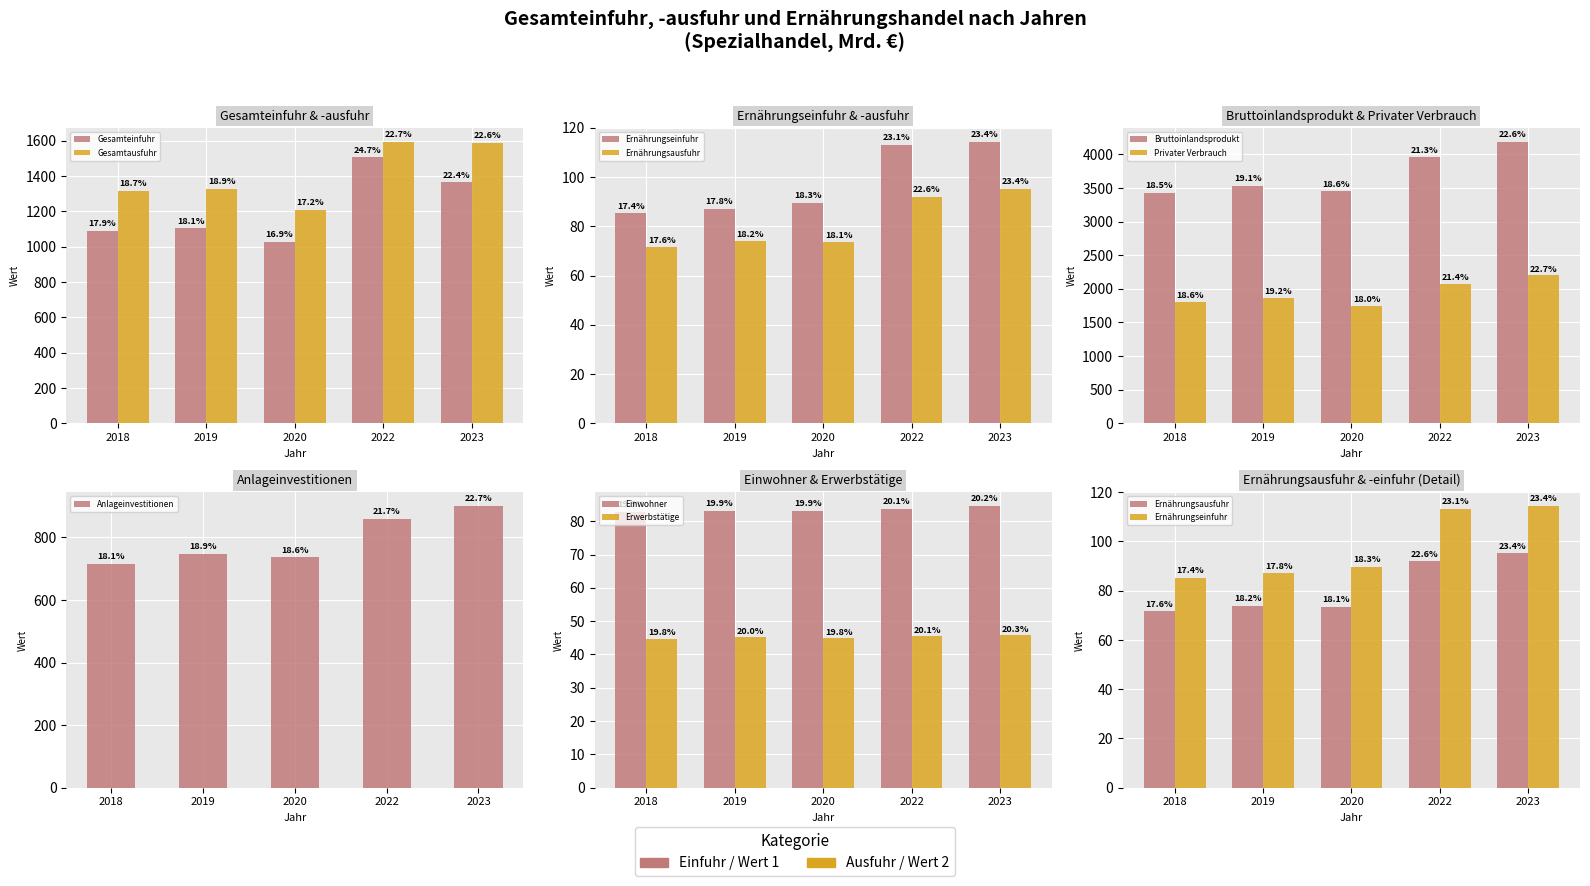

What is the sum of the Erwerbstätige (Mill.) values at 2019 and 2018?

89.9